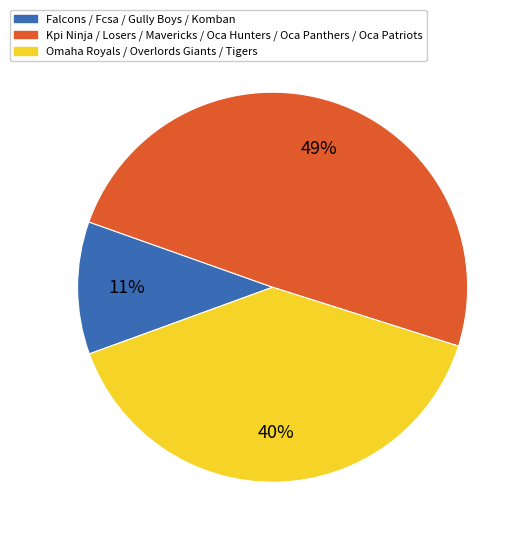

How many segments does this pie chart have?

3